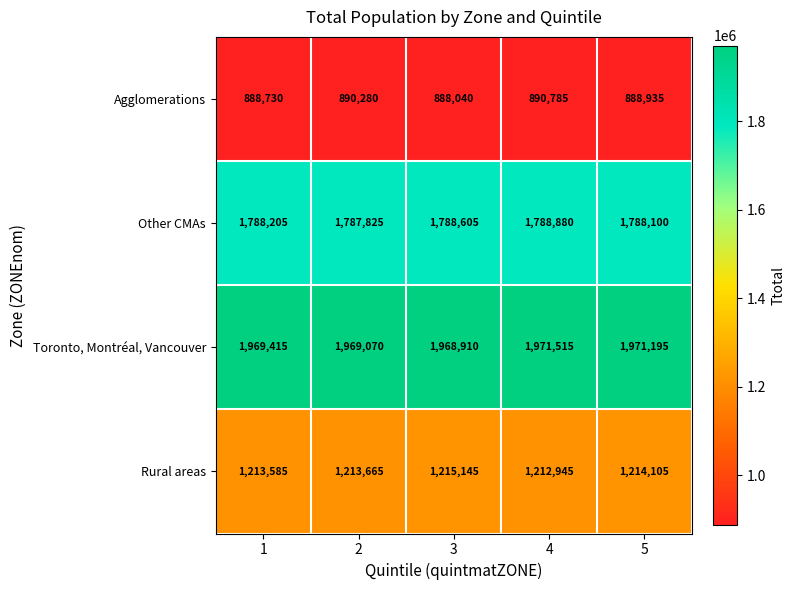

Which series has the largest range (max minus min)?

Agglomerations